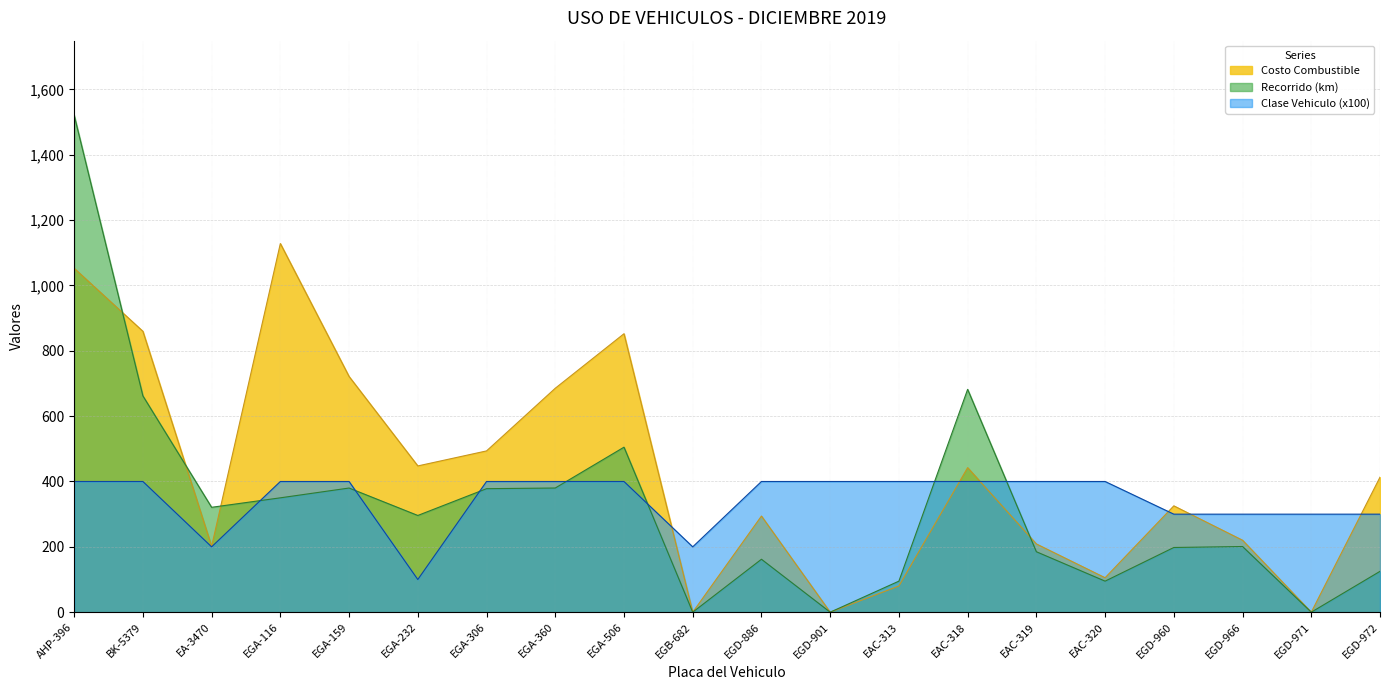

What is the difference between the maximum and minimum values in the Clase Vehiculo series?

300.0